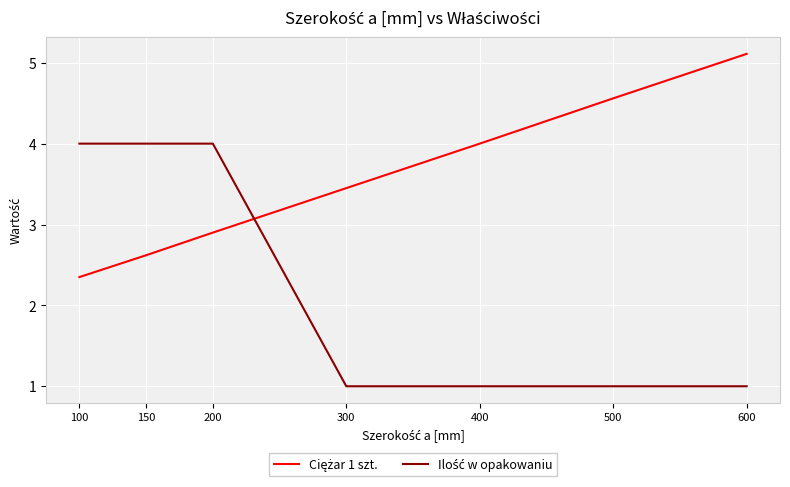

Which category has the highest value across all series?

600